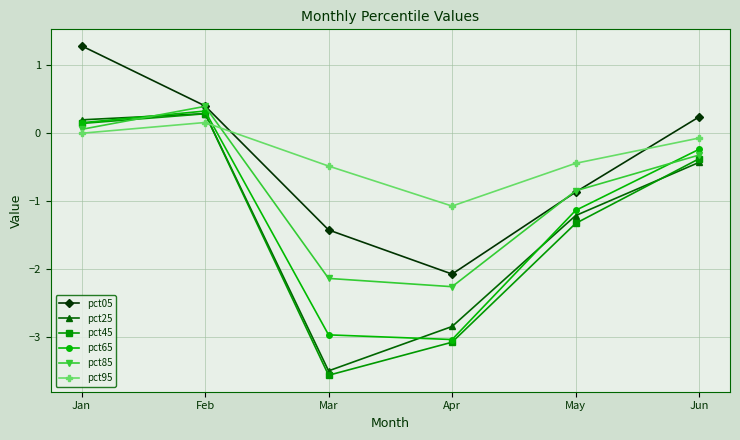

Which series has the largest total across all categories?

pct95